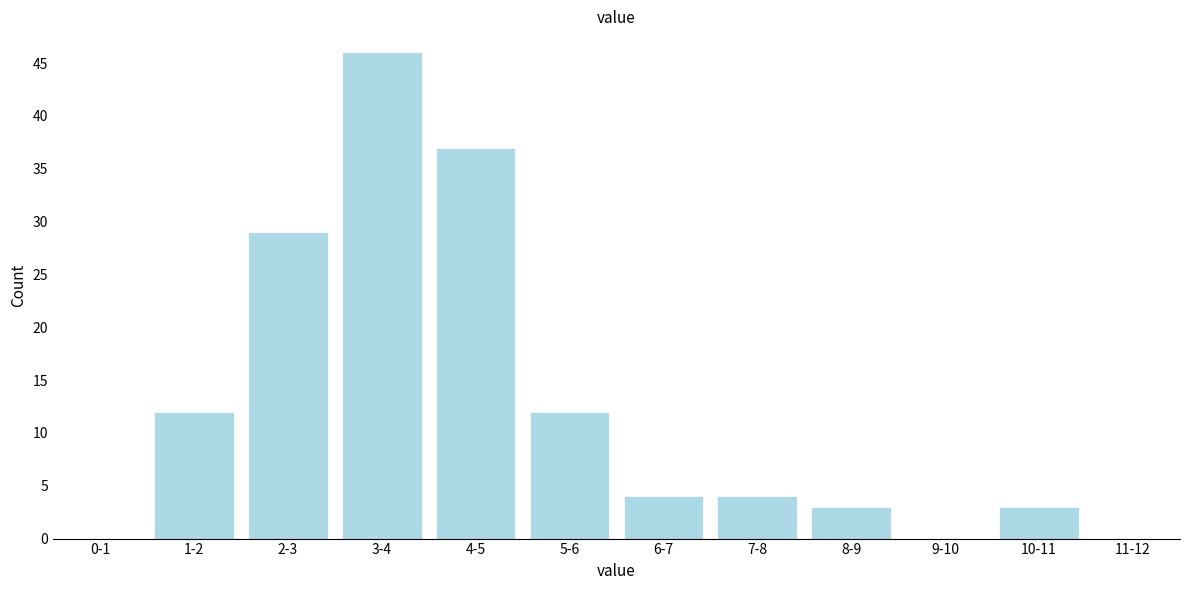

Reading right to left, extract all data points from this chart.

11-12=0	10-11=3	9-10=0	8-9=3	7-8=4	6-7=4	5-6=12	4-5=37	3-4=46	2-3=29	1-2=12	0-1=0